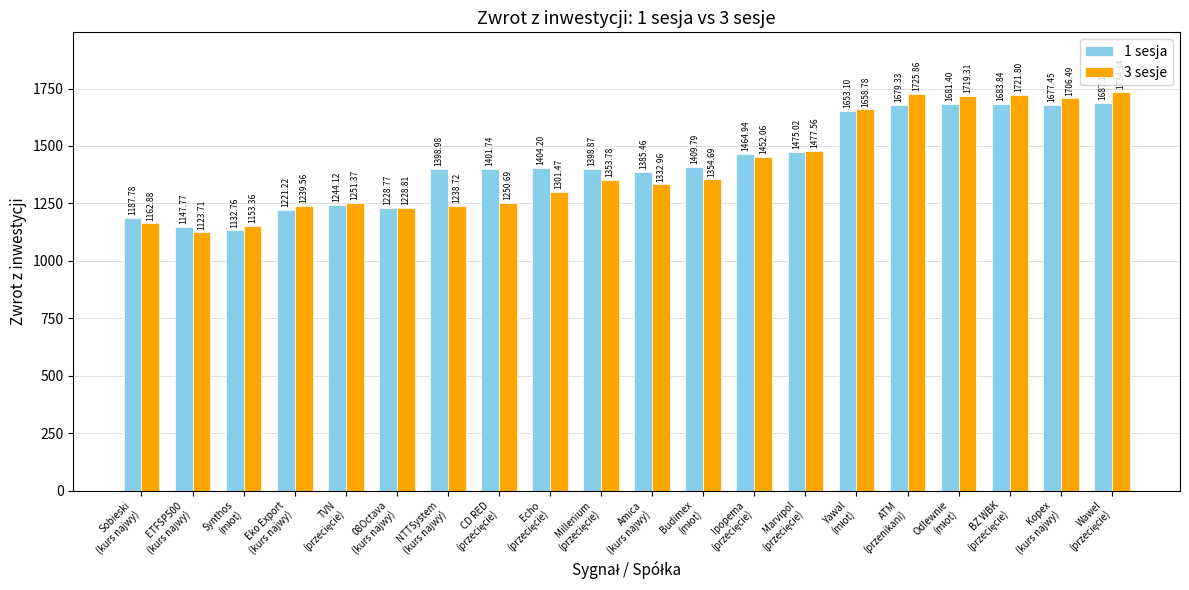

What is the difference between the maximum and minimum values in the 3 sesje series?

610.6